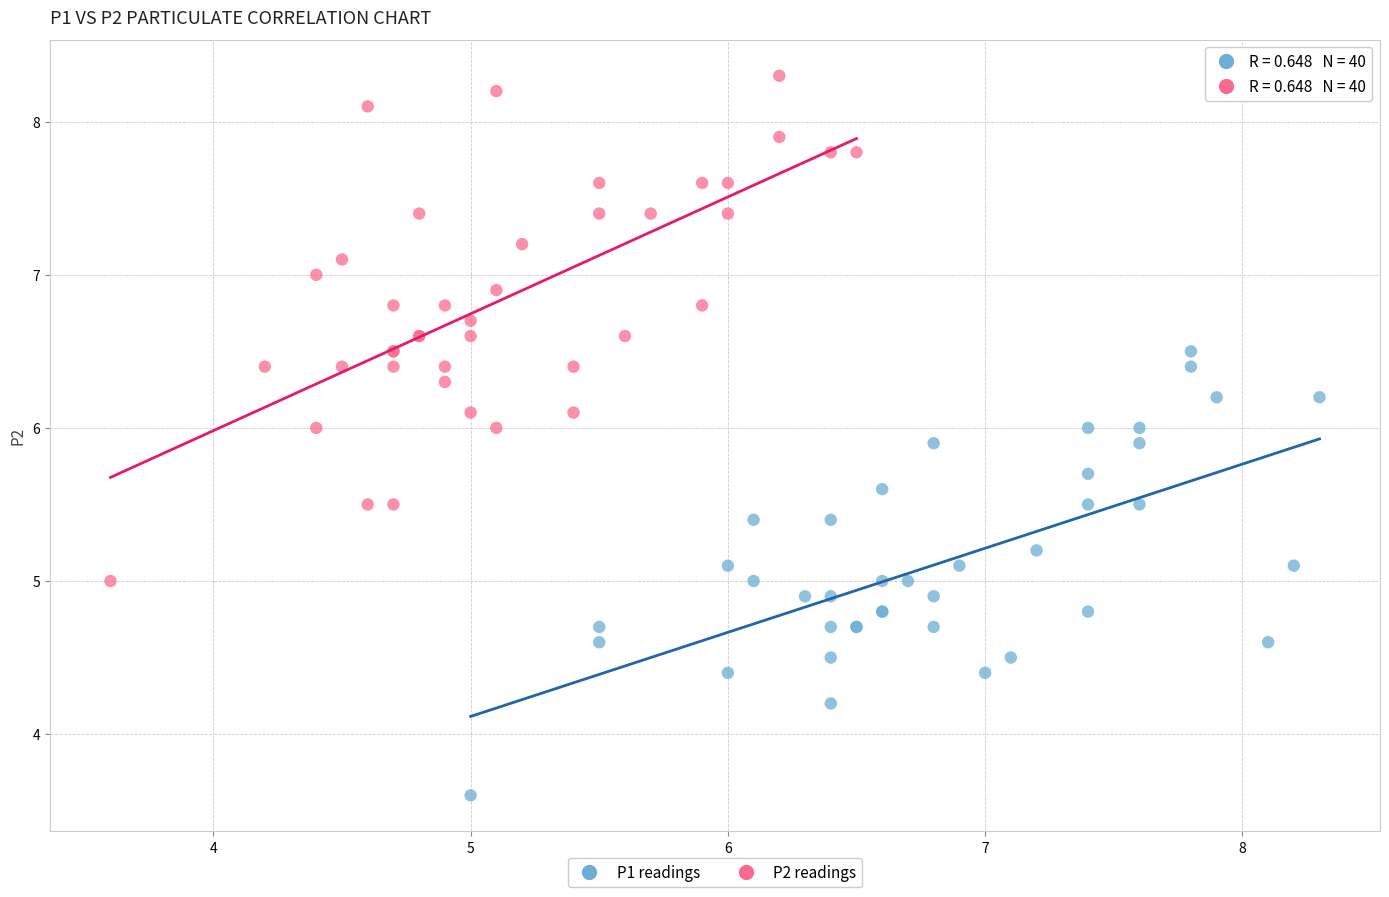

What are all the series names shown in the legend?

P1 readings, P2 readings